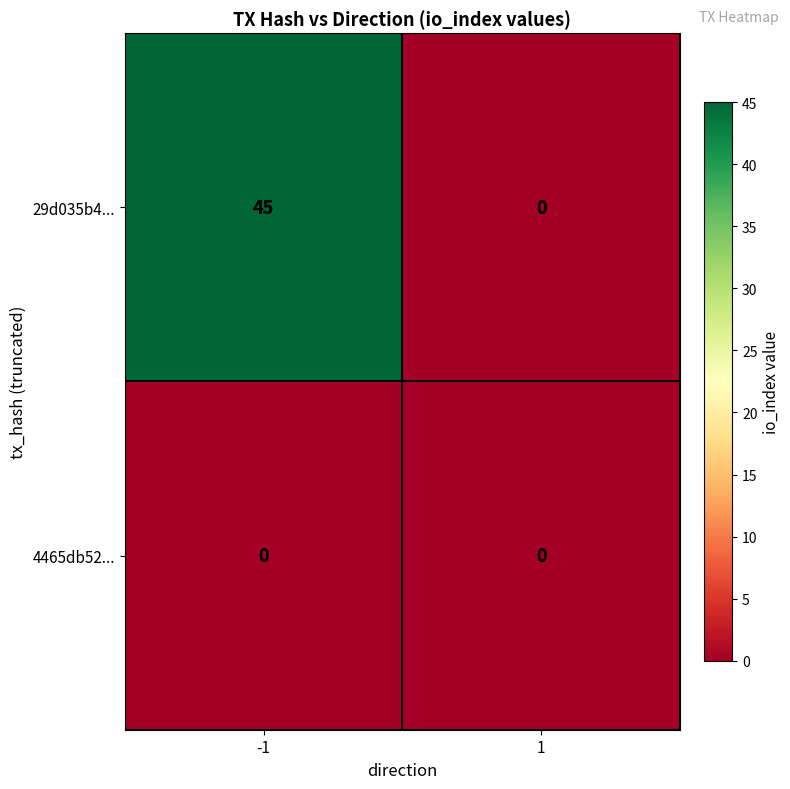

What is the maximum value shown in the chart?

45